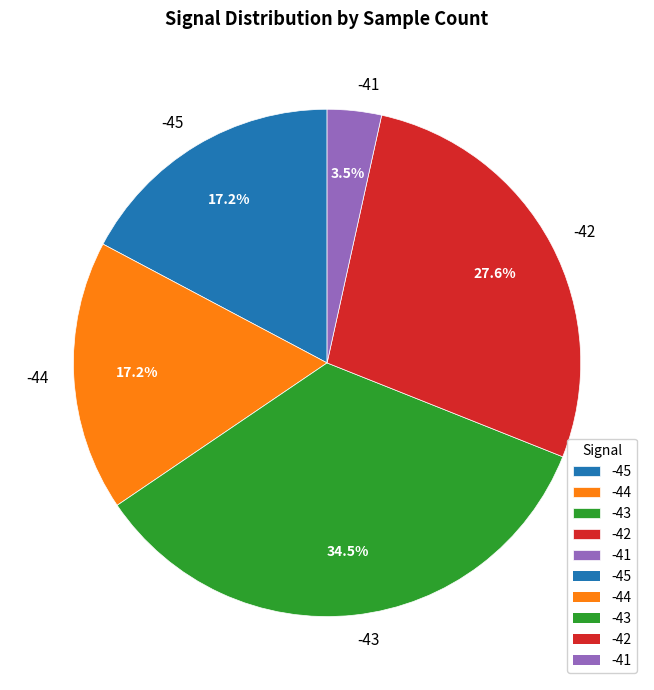

How many slices are in this pie chart?

5